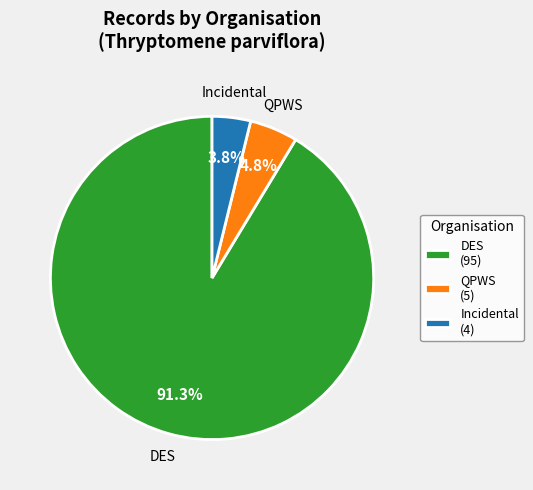

Do QPWS and Incidental together represent more than half of the pie?

No